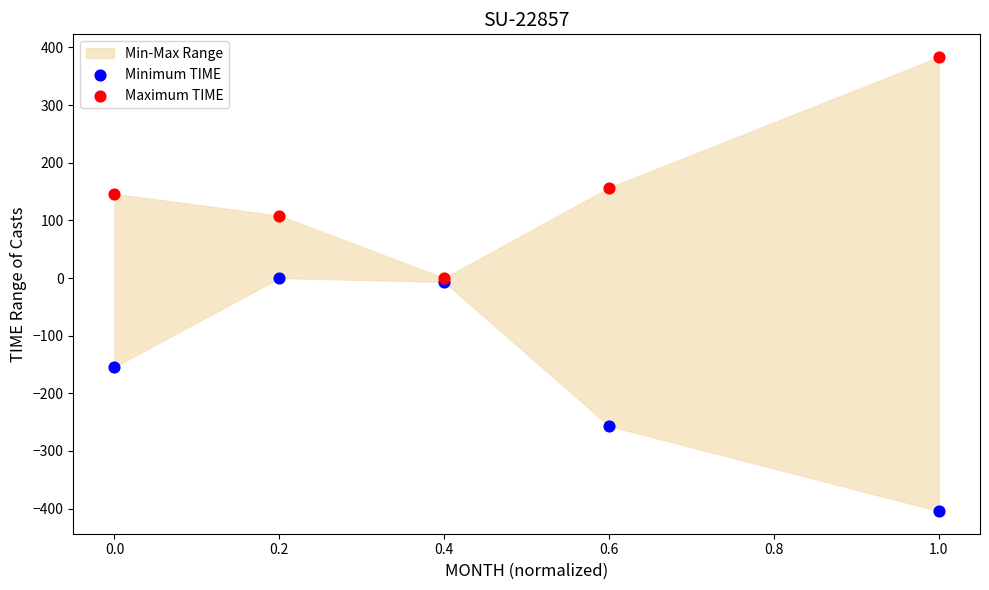

In the Maximum TIME series, what Y value is closest to 191?

156.7